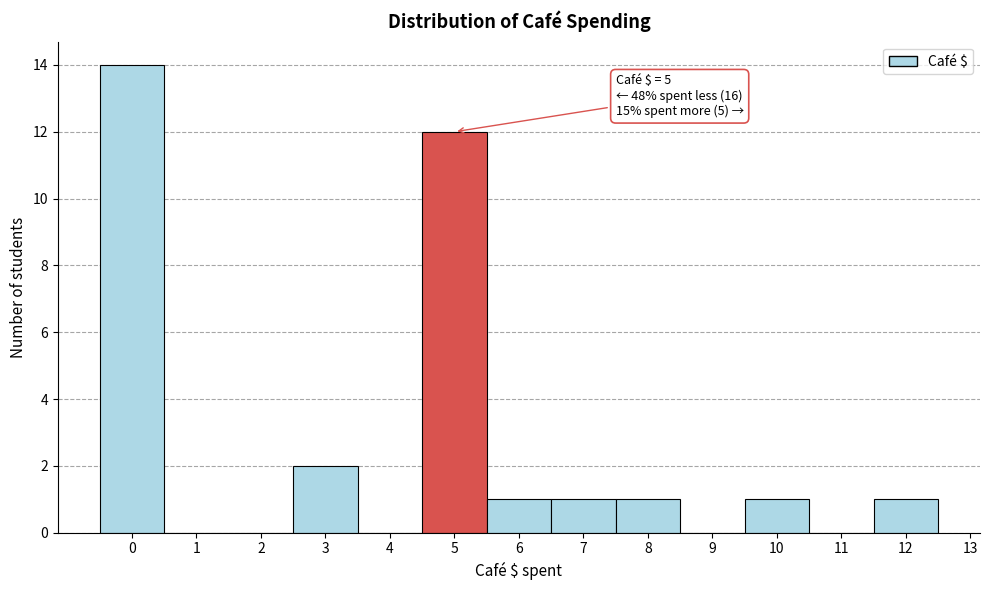

Which range on the x-axis has the tallest bar?

-0.5 to 0.5